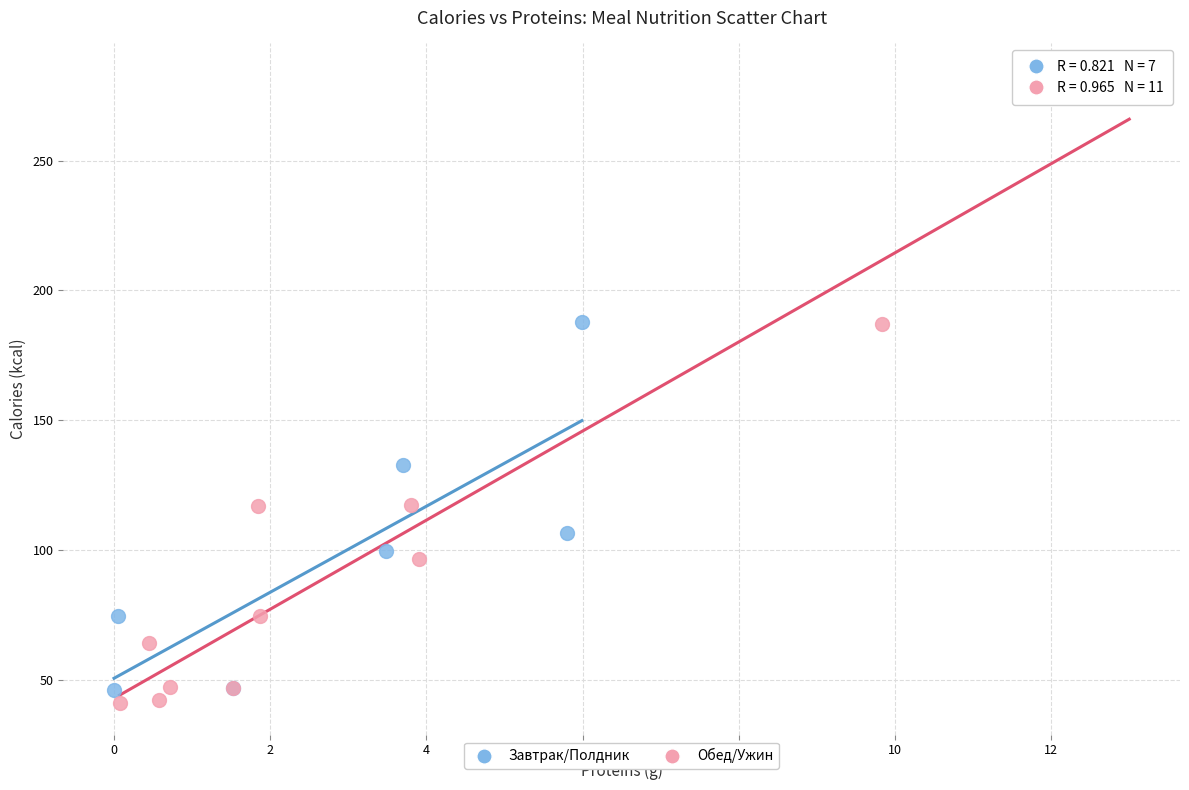

Which series has the largest Y range (max minus min)?

Обед/Ужин